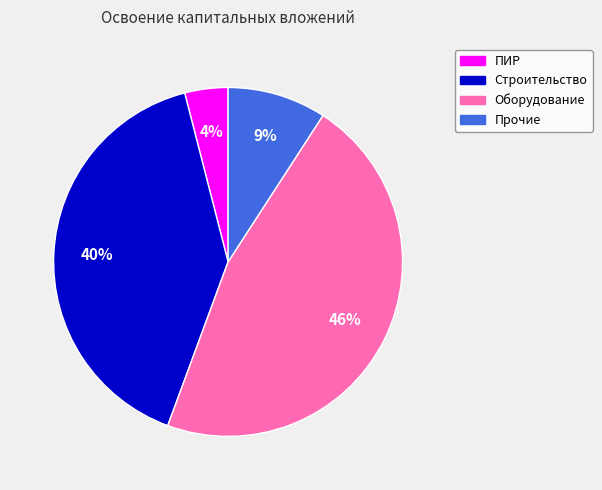

Is there a majority slice in this chart?

No